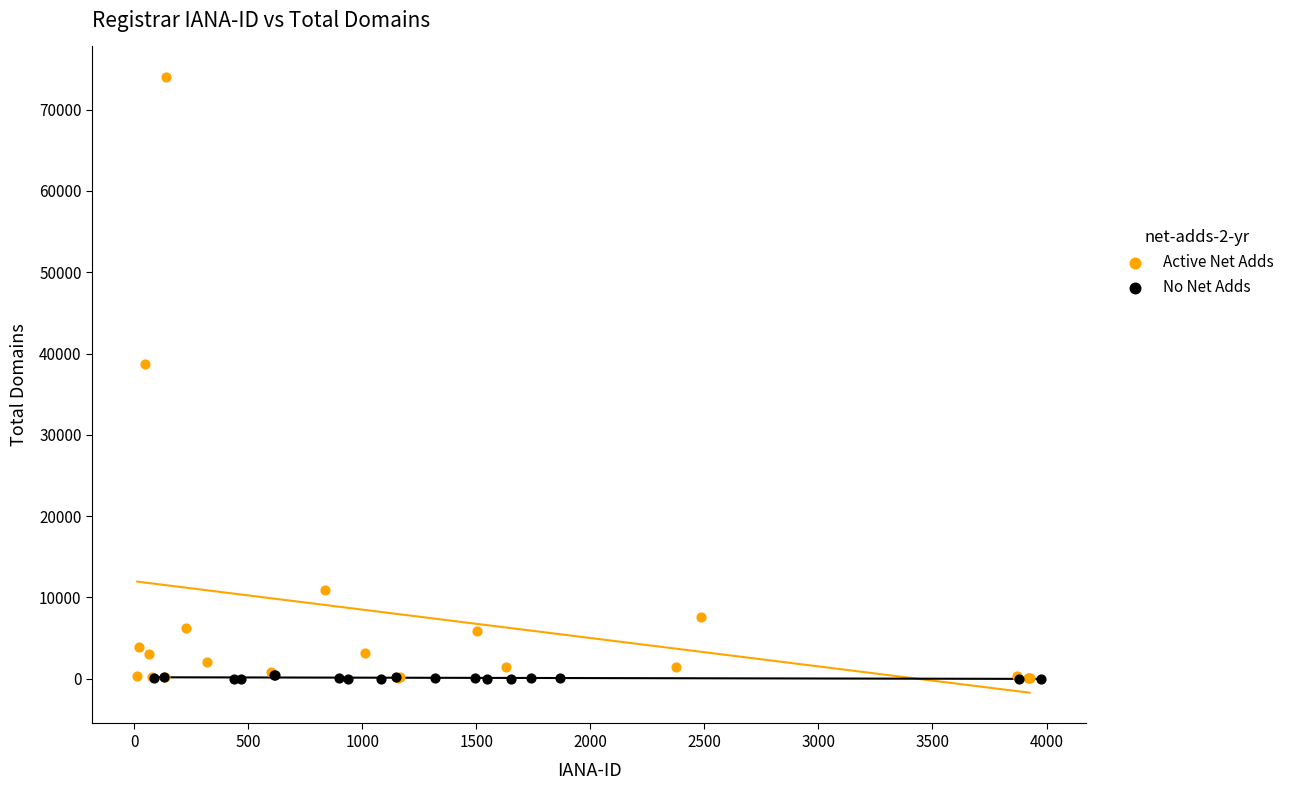

Which series has the largest Y range (max minus min)?

Active Net Adds